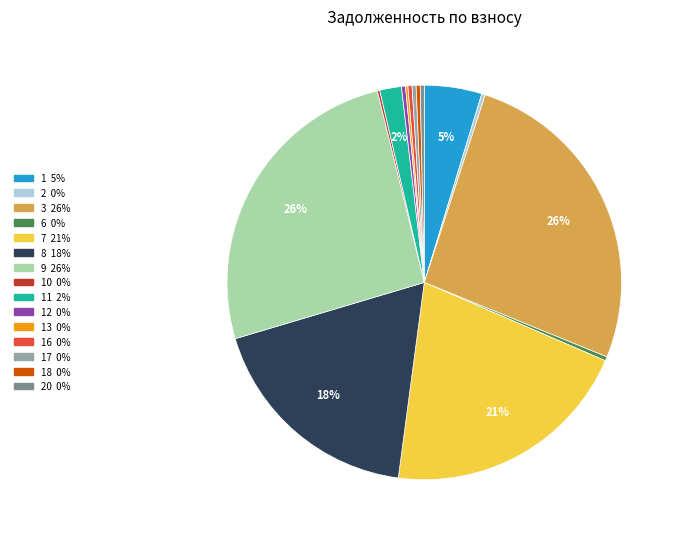

To the nearest percent, what is the average slice percentage?

7%